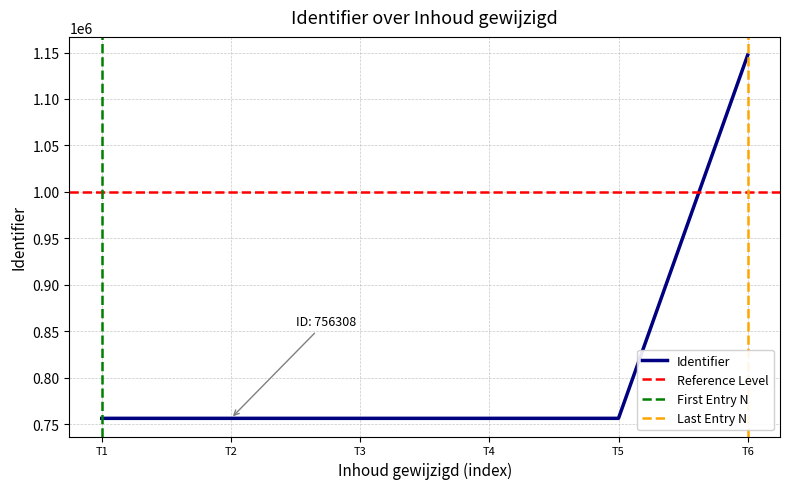

True or false: there are more than 2 points higher than both neighbors.

False